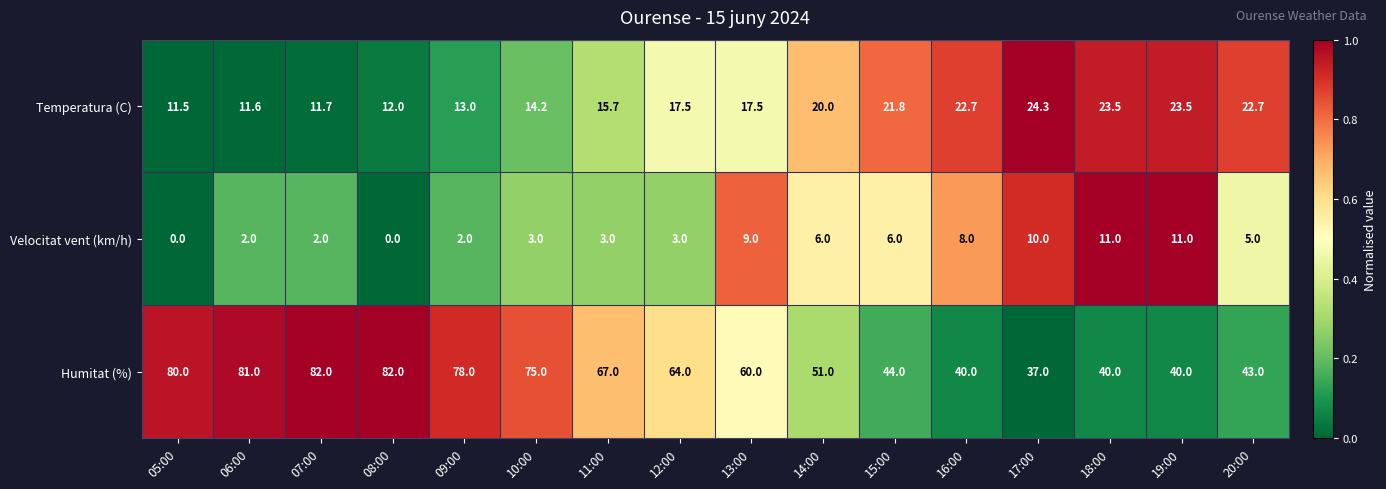

The value of Temperatura (C) at 14:00 is 20.0. True or false?

True